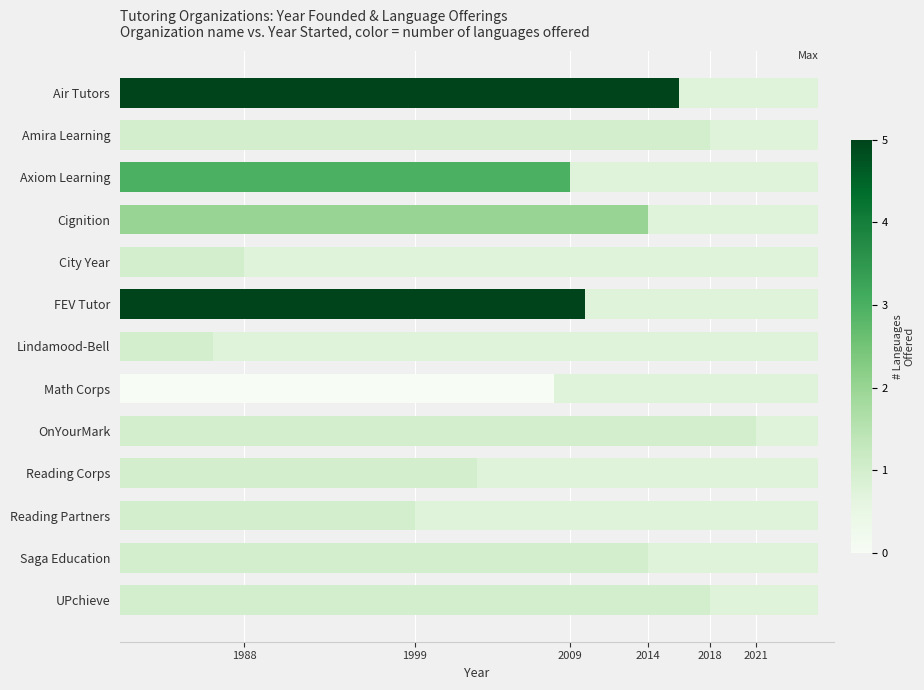

What is the ratio of the value at FEV Tutor to the value at UPchieve?

0.8